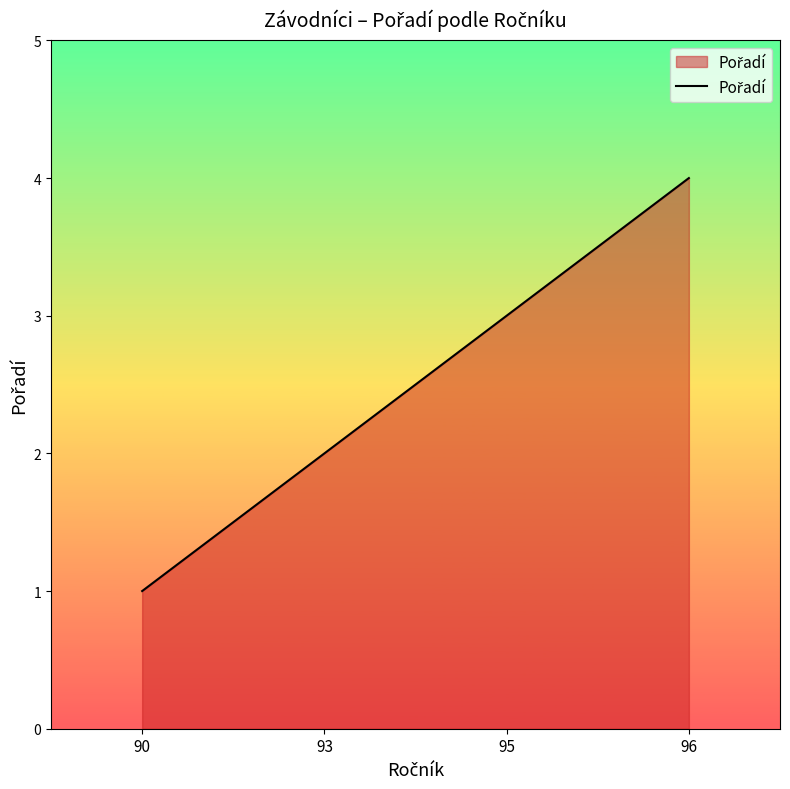

List the labels in order of value, smallest first.

90, 93, 95, 96